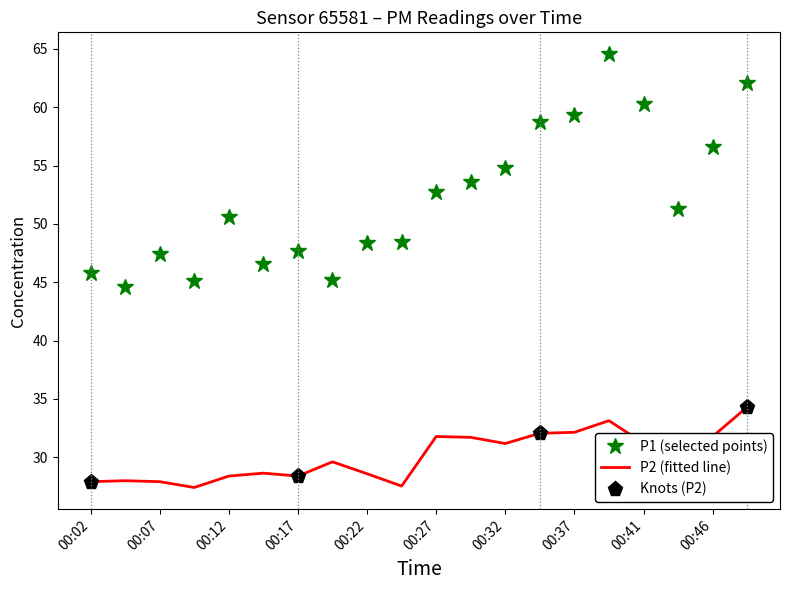

Is the value of P2 at 00:24 greater than the value of P1 at 00:12?

No